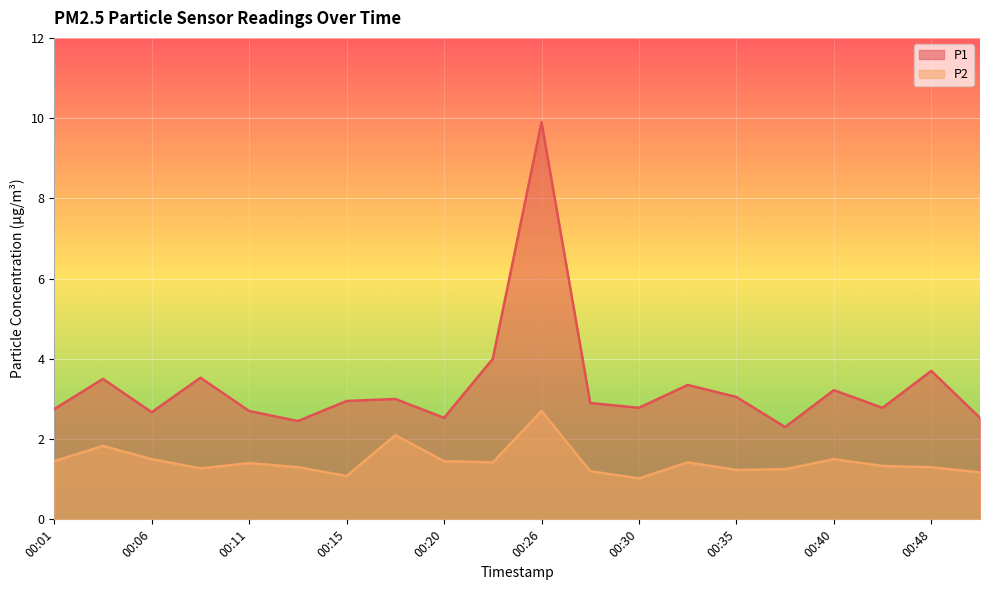

What is the approximate value of P2 at 00:01?

1.4